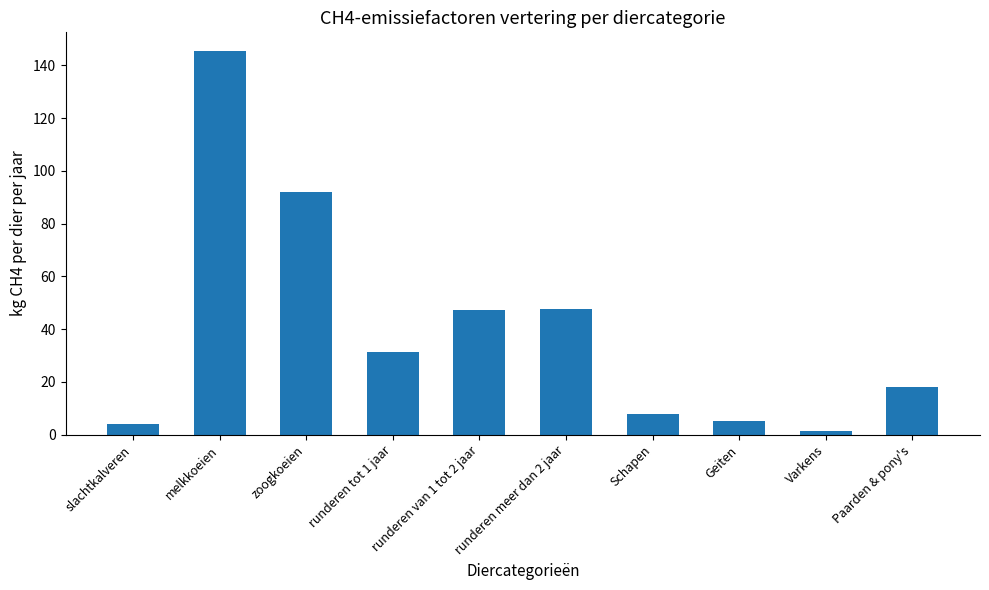

What is the difference between the maximum and second lowest values?

141.2